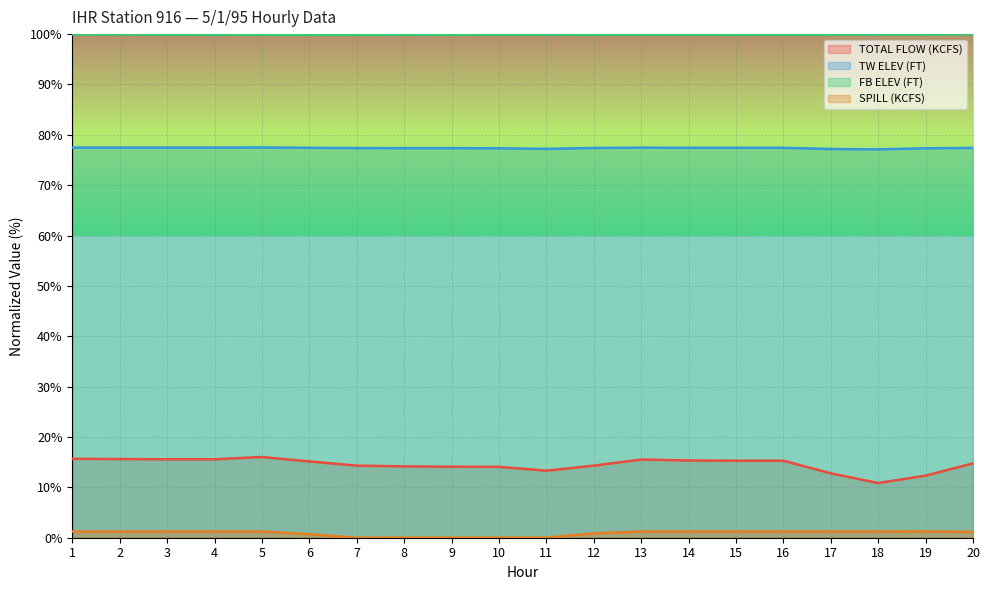

True or false: TW ELEV (FT) and FB ELEV (FT) cross at least once.

False